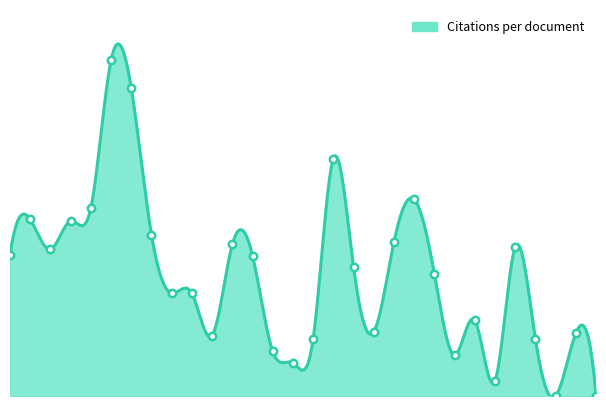

What is the ratio of the value at 9 to the value at 26?

0.7